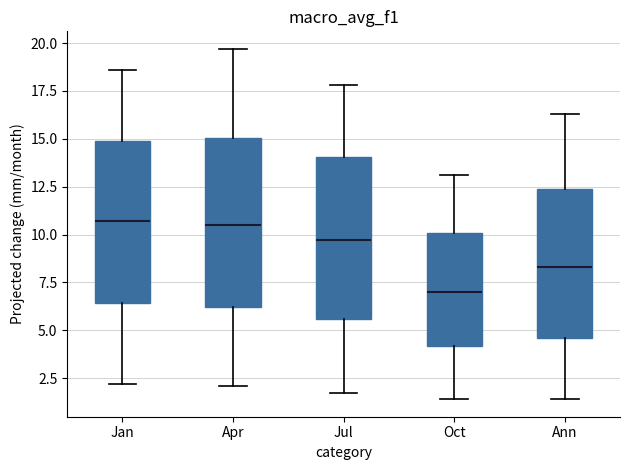

Reading left to right, transcribe this box plot: for each box, give where its median line is, the range the box spans, and where its two whiskers end, as read against the y-axis. The values are not printed on the chart, so give them approximately, as read against the axis.

Jan: median 10.5, box 6.5 to 15.0, whiskers 2.0 to 18.5
Apr: median 10.5, box 6.0 to 15.0, whiskers 2.0 to 19.5
Jul: median 9.5, box 5.5 to 14.0, whiskers 1.5 to 18.0
Oct: median 7.0, box 4.0 to 10.0, whiskers 1.5 to 13.0
Ann: median 8.5, box 4.5 to 12.5, whiskers 1.5 to 16.5